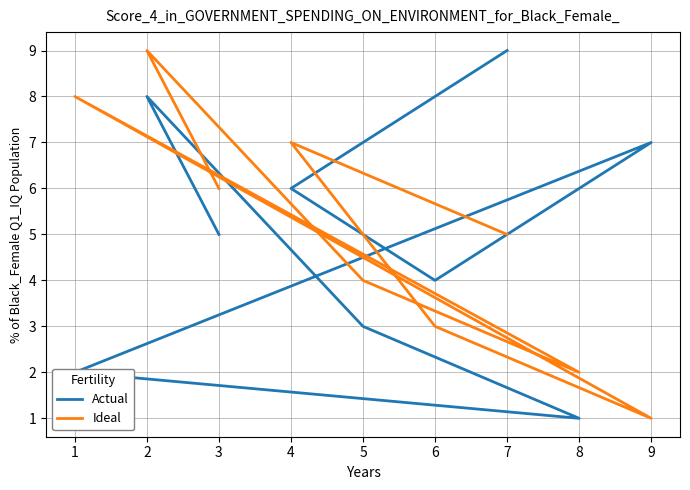

Count the Ideal values in the range 3 to 7.

5